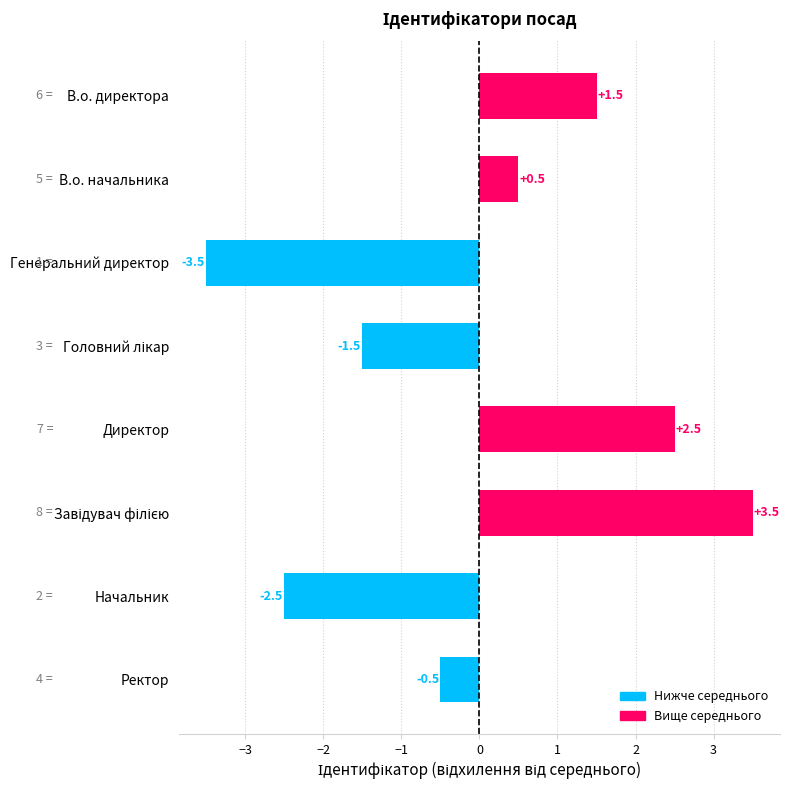

Which has a higher value, В.о. директора or Ректор?

В.о. директора